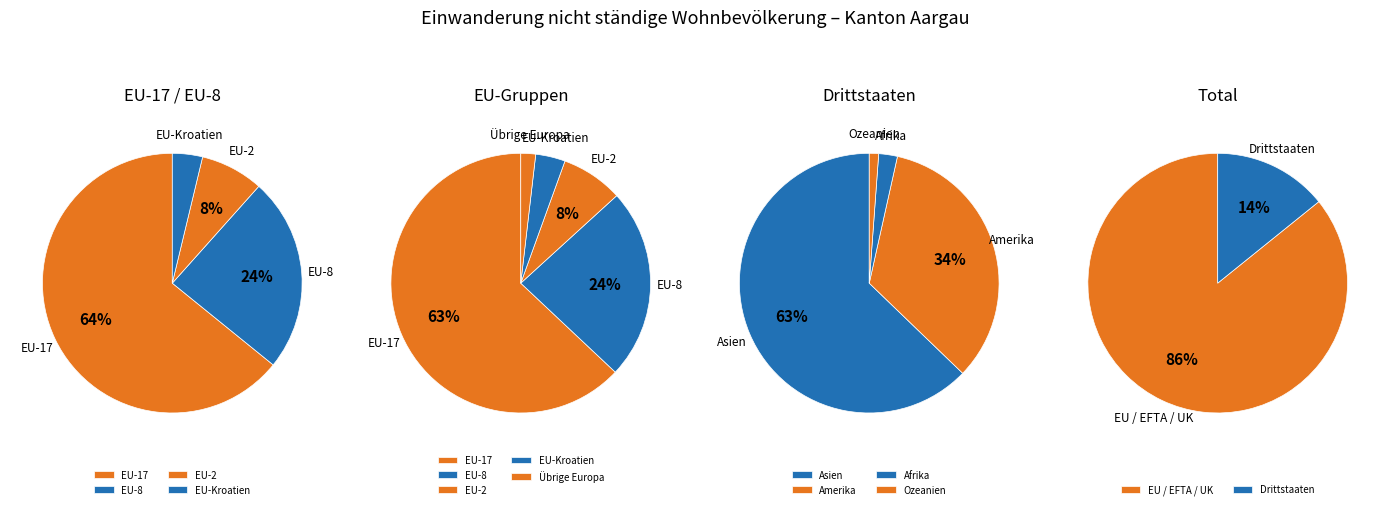

What is the change in value from Amerika to Ozeanien?

-28